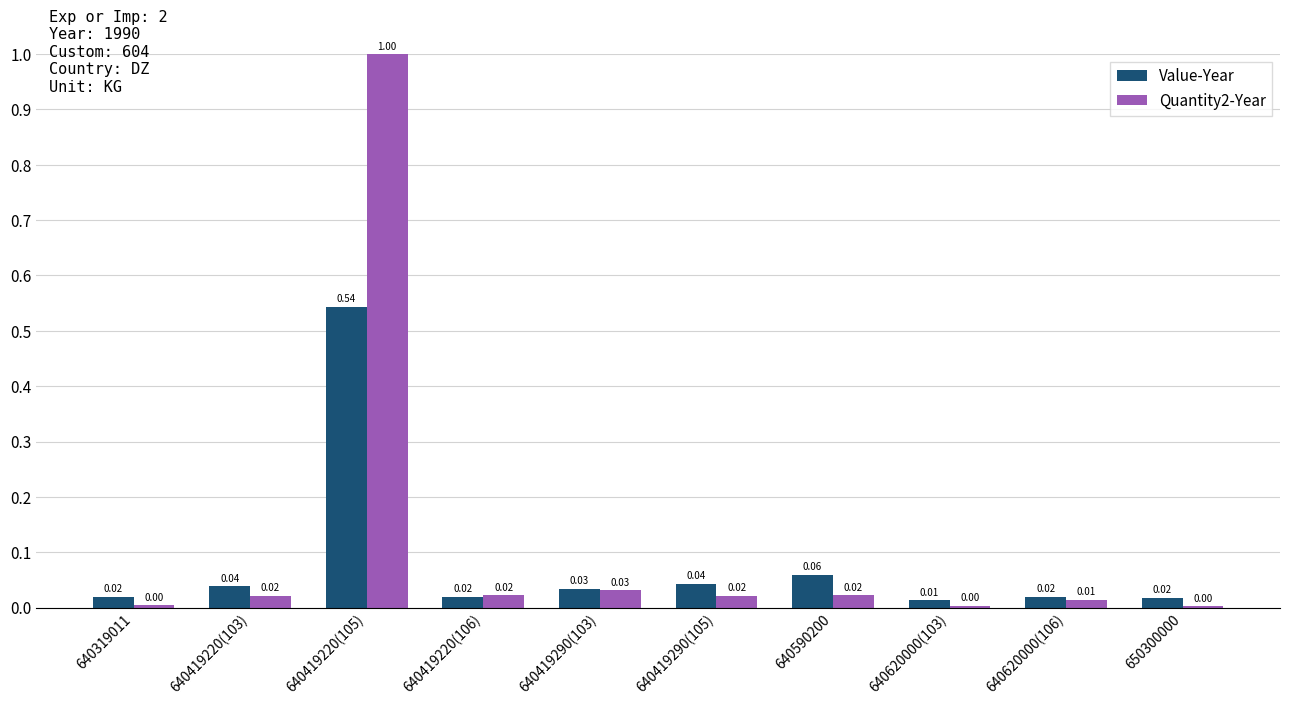

How many distinct data groups are displayed?

2